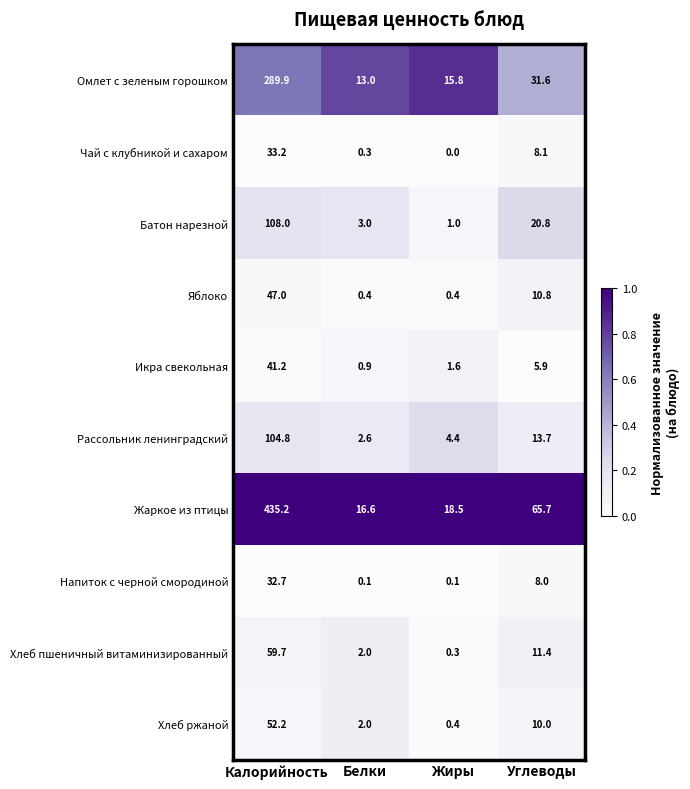

What is the spread (max minus min) of values at Белки?

16.5